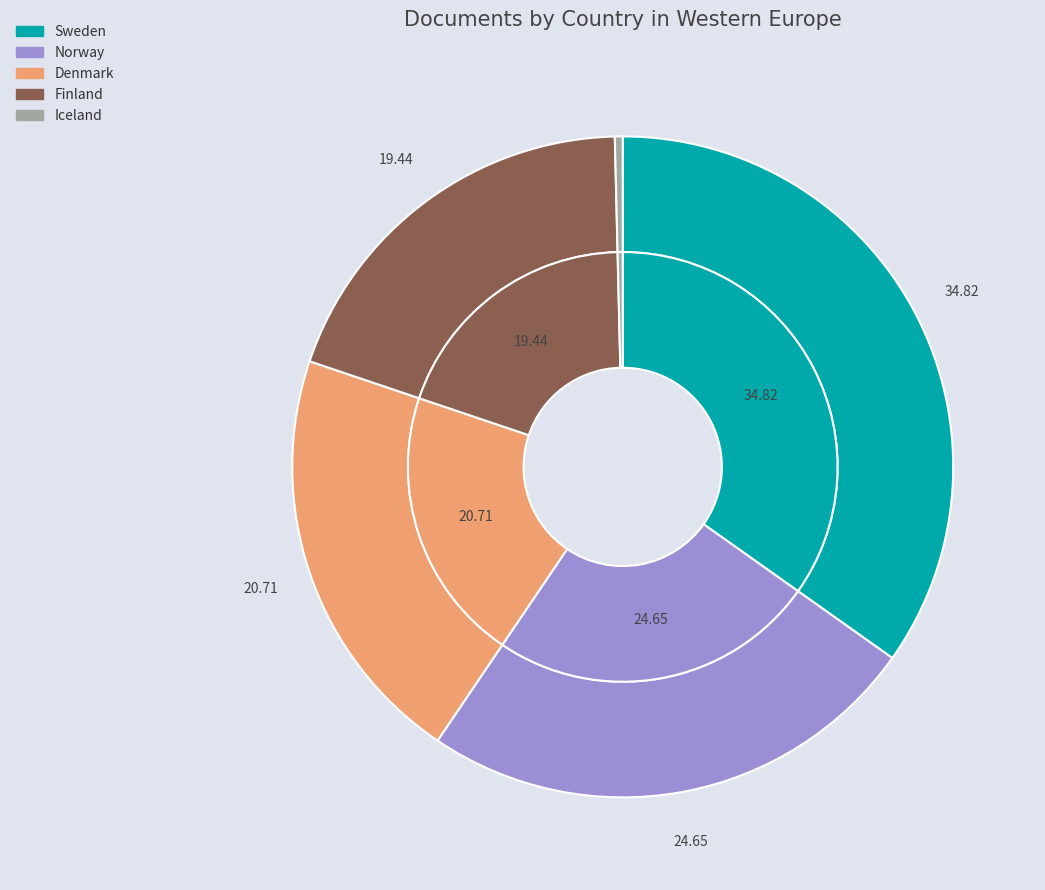

Count the number of slices in the pie.

5